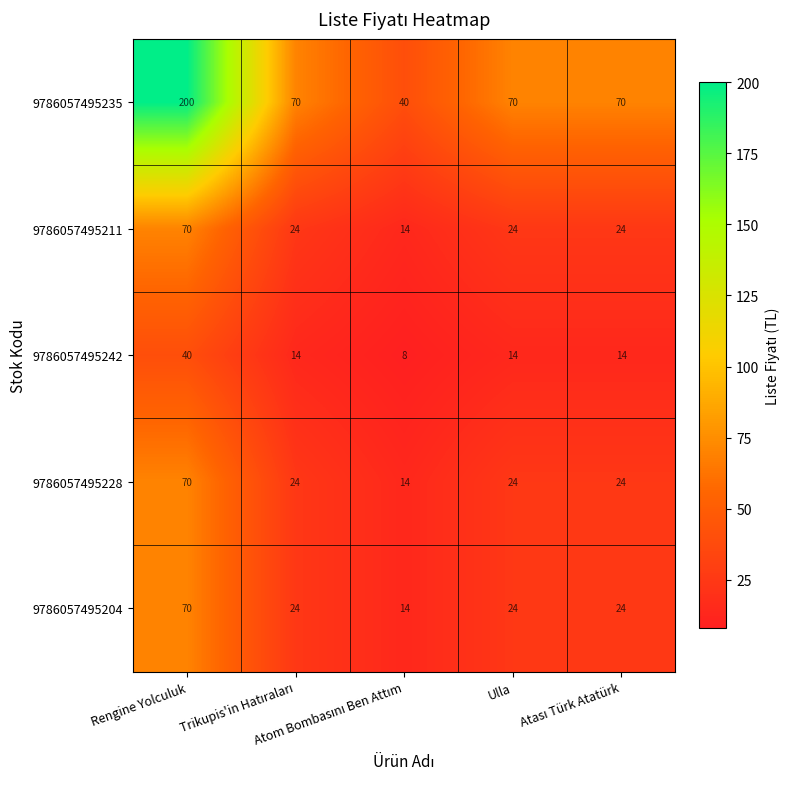

What is the greatest value displayed?

200